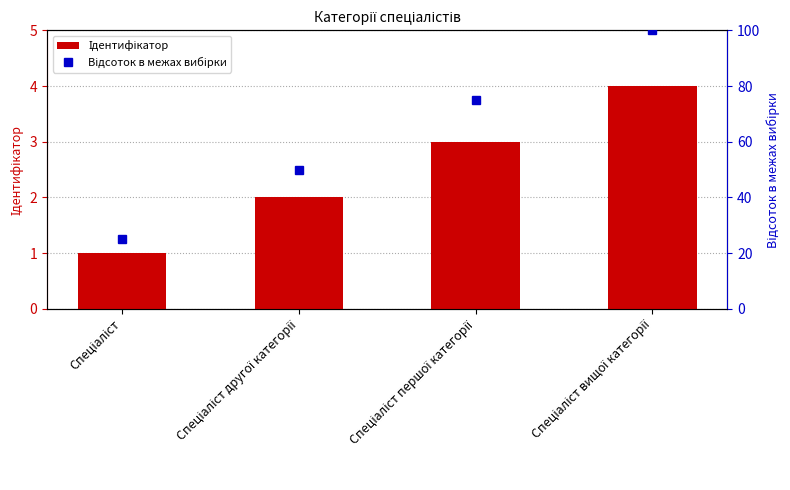

What is the minimum value shown in the chart?

1